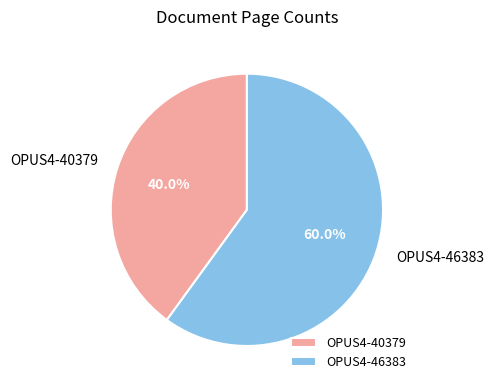

Is OPUS4-46383 the majority of the pie?

Yes